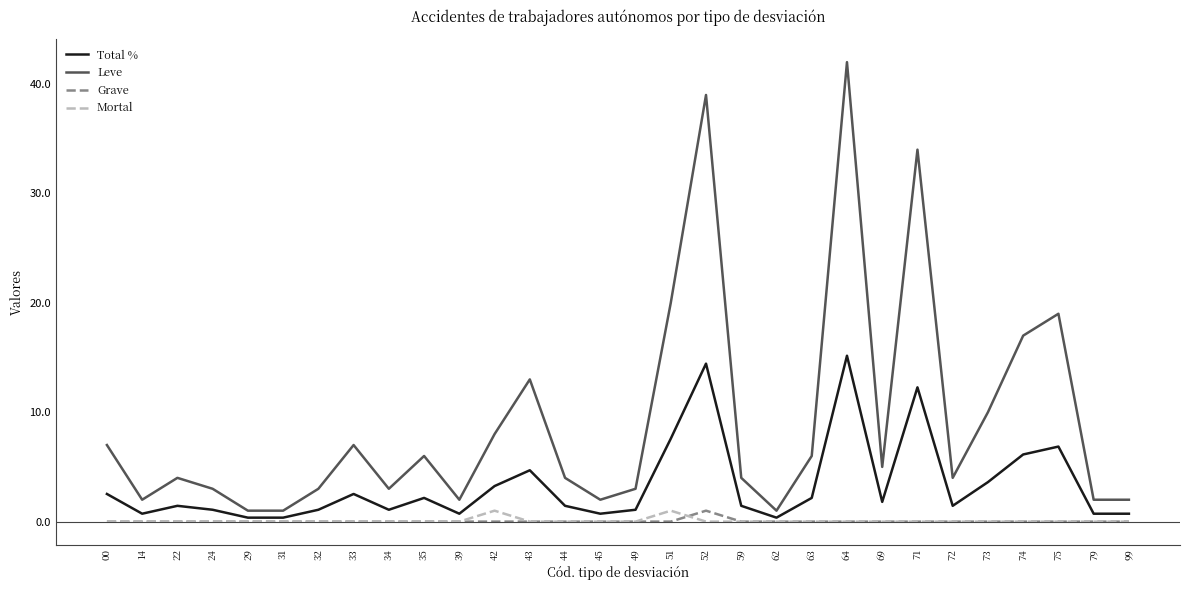

The value of Total % at 51 is 7.6. True or false?

True